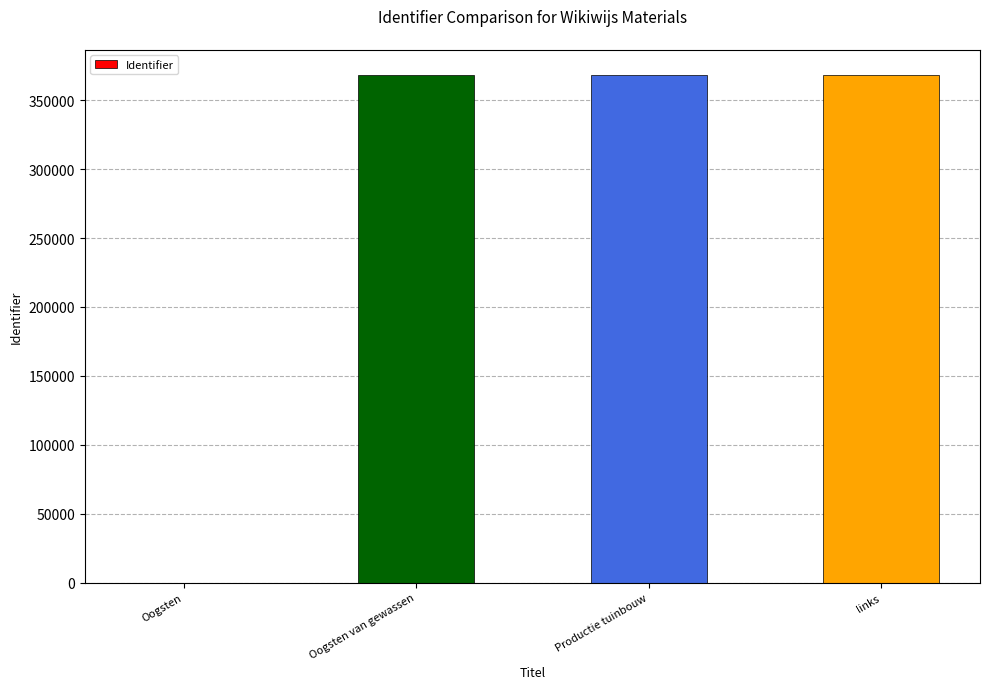

What is the change in value from Oogsten to links?

+368148